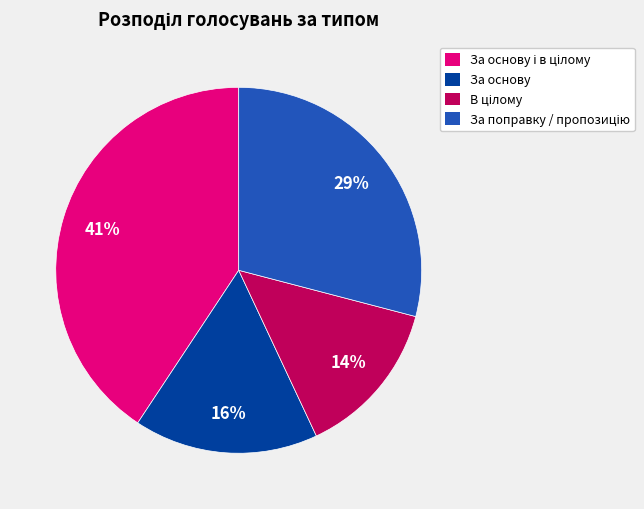

The За основу slice represents 16% of the pie. True or false?

True